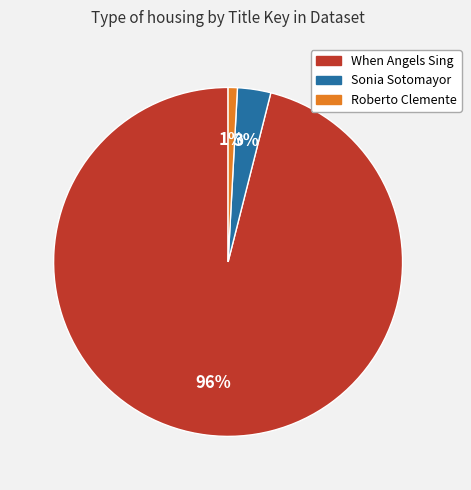

Which slice is the largest?

When Angels Sing